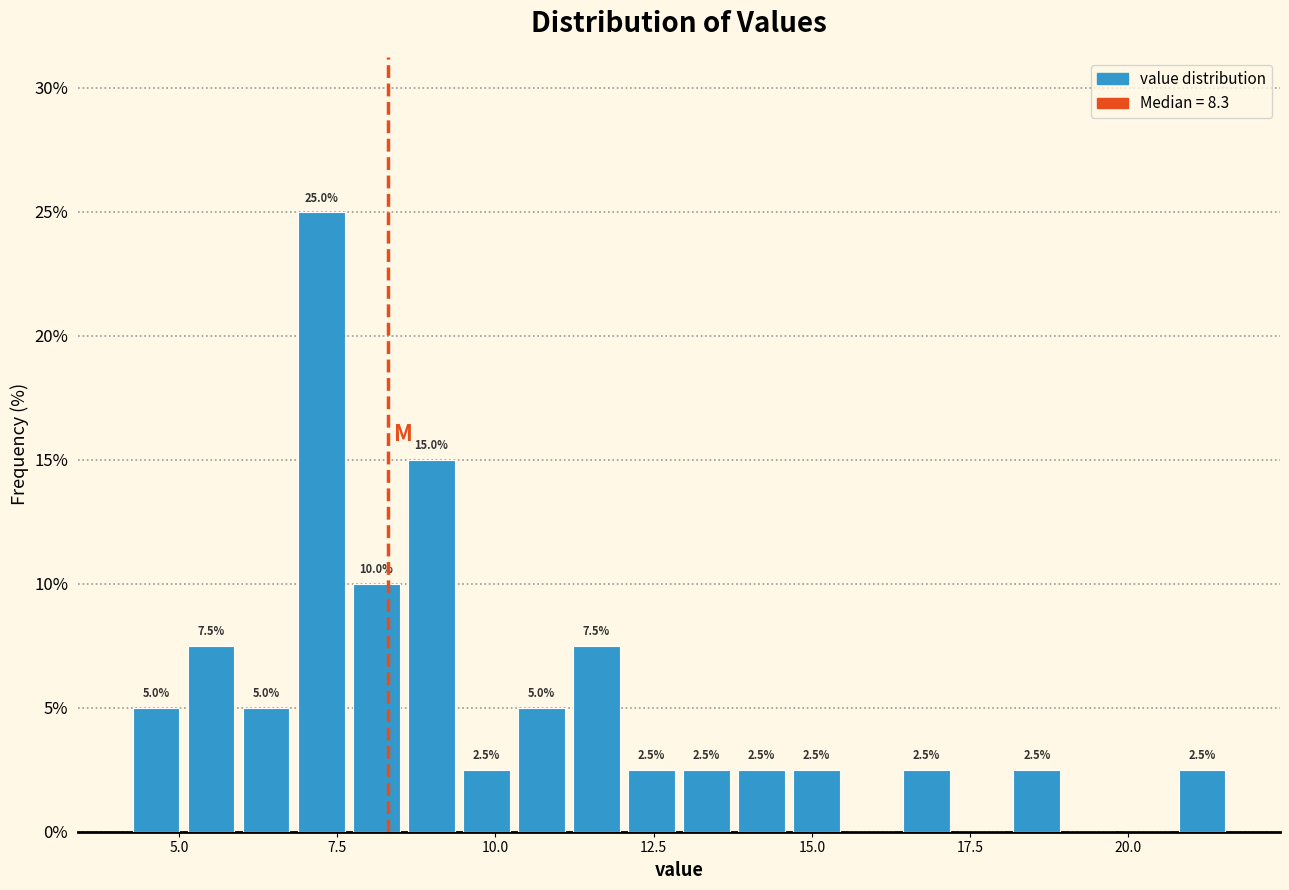

Read against the x-axis, roughly where is the centre of the tallest bar?

7.0